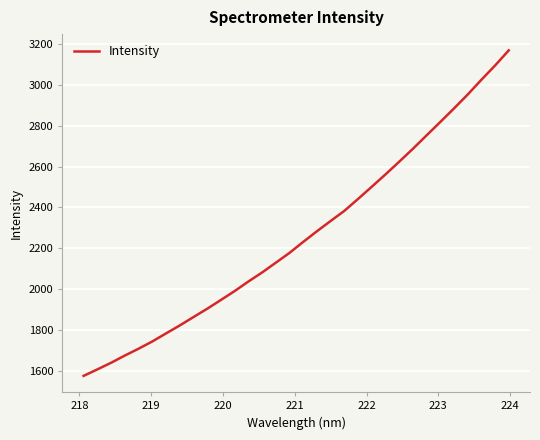

What is the minimum value shown in the chart?

1574.5